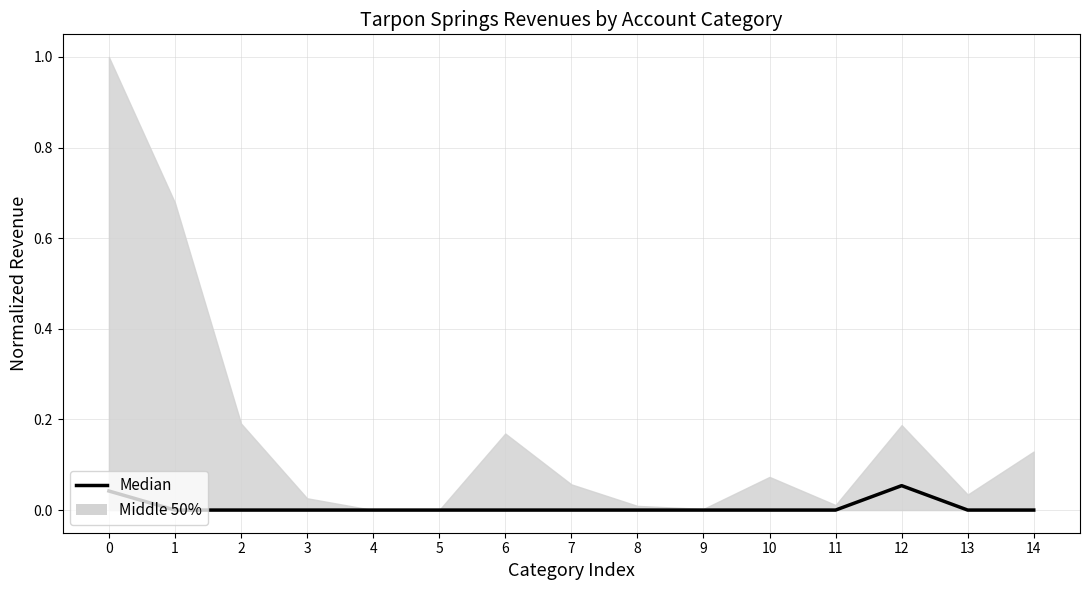

Reading left to right, extract all data points from this chart.

0.0	0.0	0.0	0.0	0.0	0.0	0.0	0.0	0.0	0.0	0.0	0.0	0.1	0.0	0.0